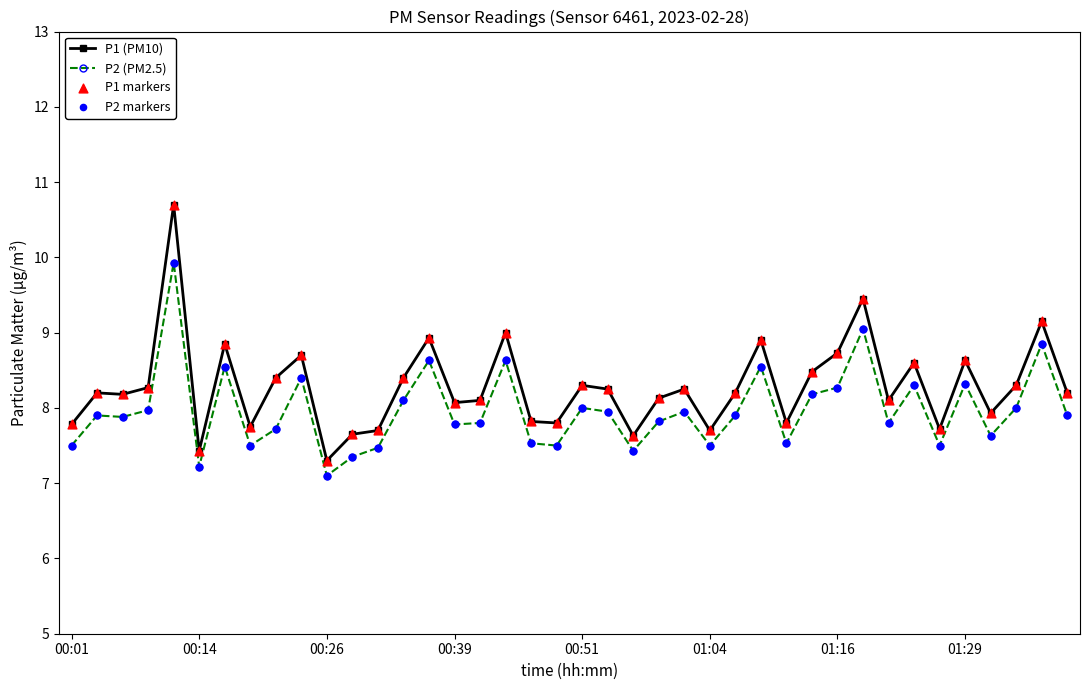

List the series in order of their peak value, lowest first.

P2 (PM2.5), P1 (PM10)